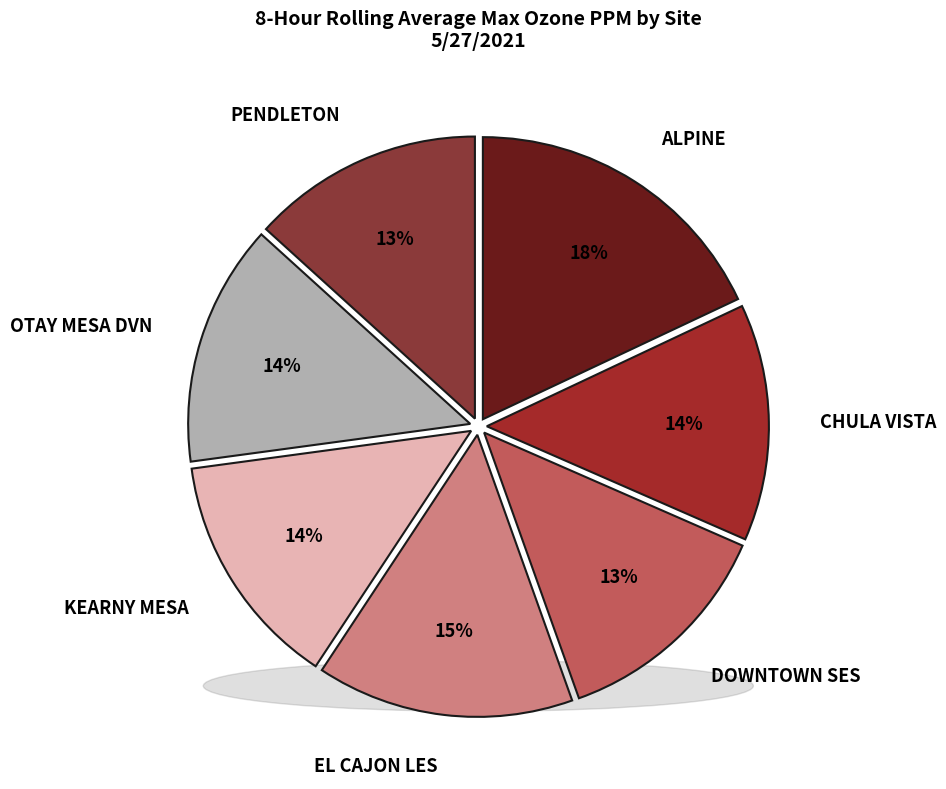

Rank the categories by value from highest to lowest.

ALPINE, EL CAJON LES, OTAY MESA DVN, CHULA VISTA, KEARNY MESA, PENDLETON, DOWNTOWN SES